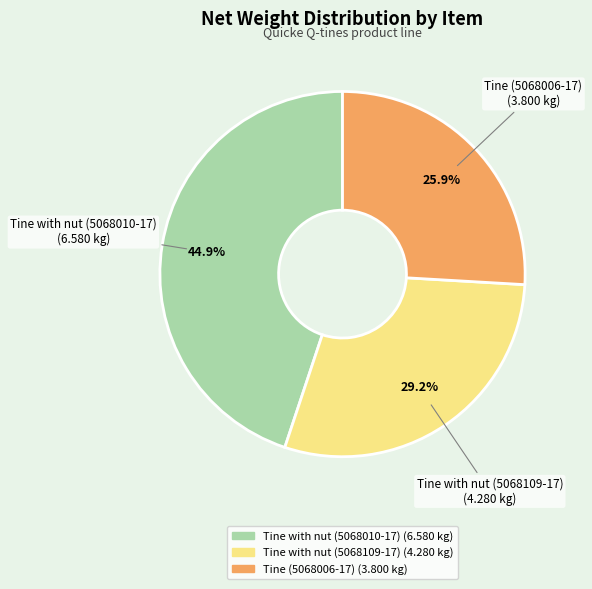

What is the smallest slice in the pie chart?

Tine (5068006-17)